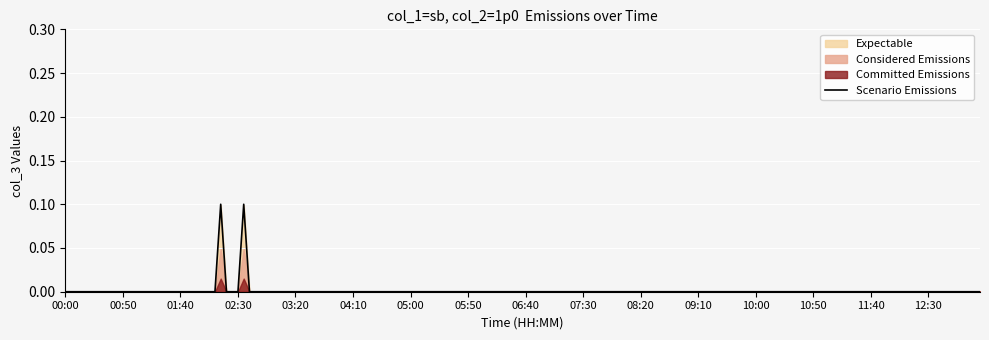

List the series in order of their peak value, lowest first.

Committed Emissions, Considered Emissions, Expectable, Scenario Emissions